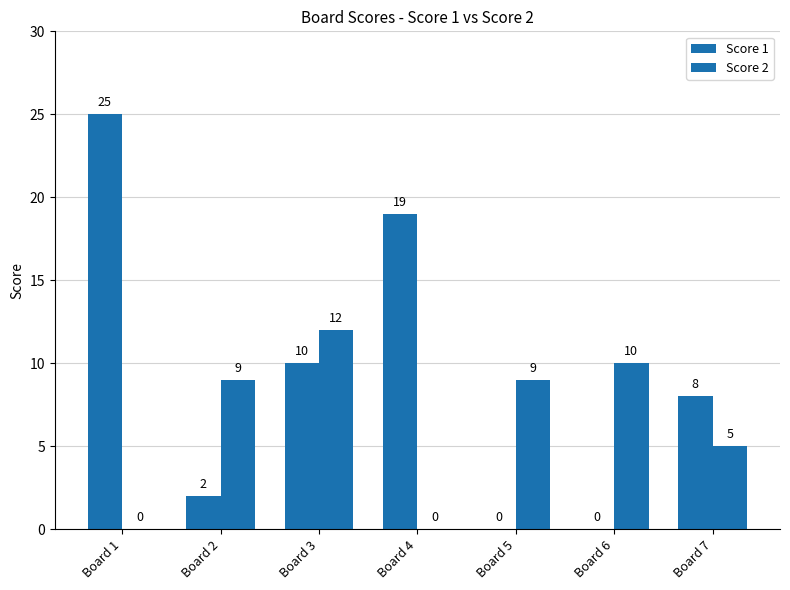

How many groups of bars are there?

7